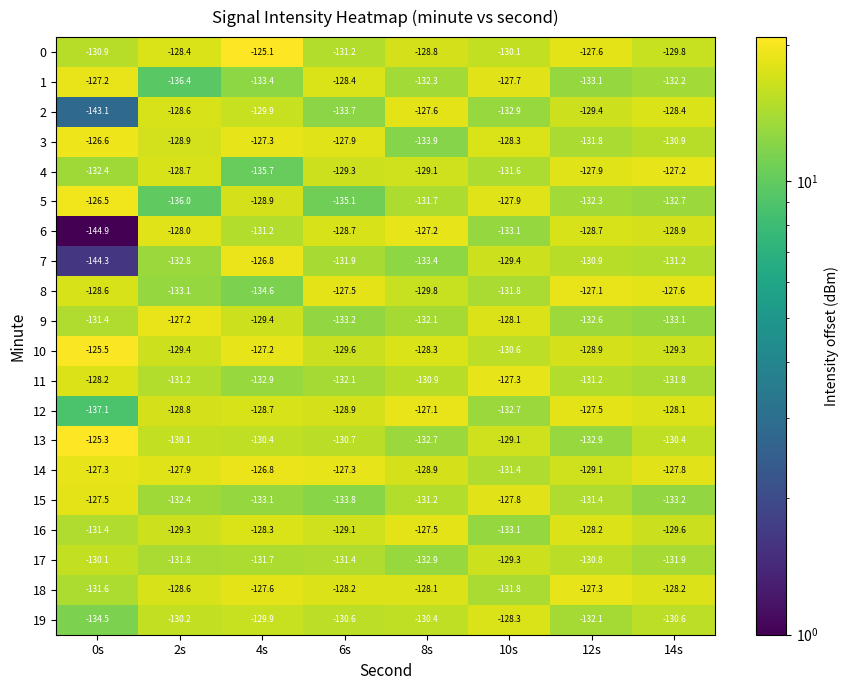

Which series has the largest total across all categories?

14